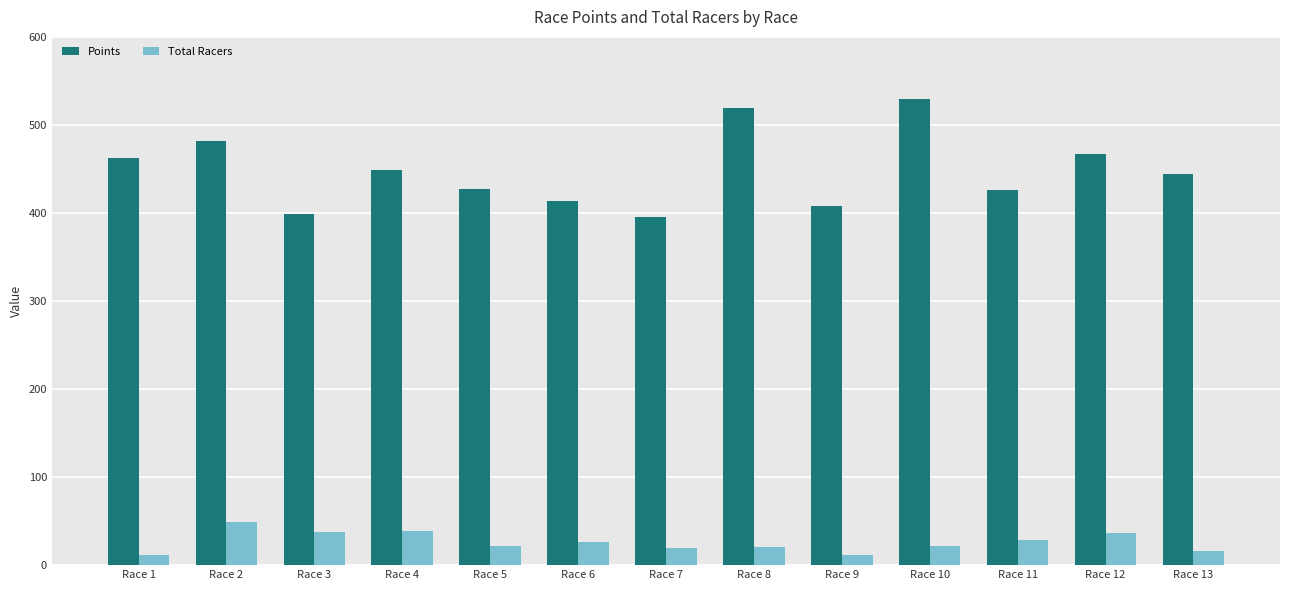

Does the chart contain stacked bars?

No